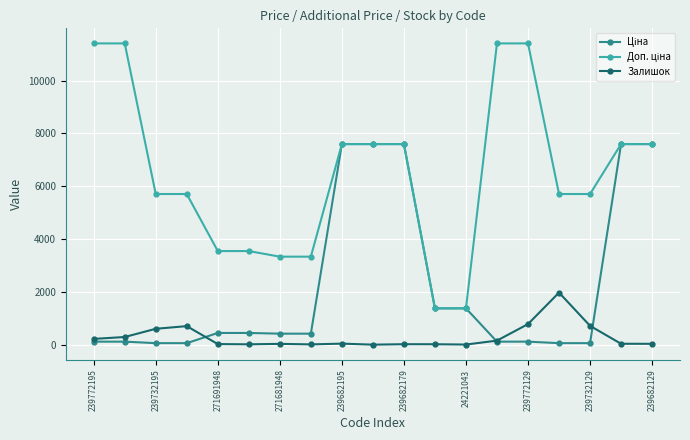

At how many categories does at least one series exceed 6646?

9